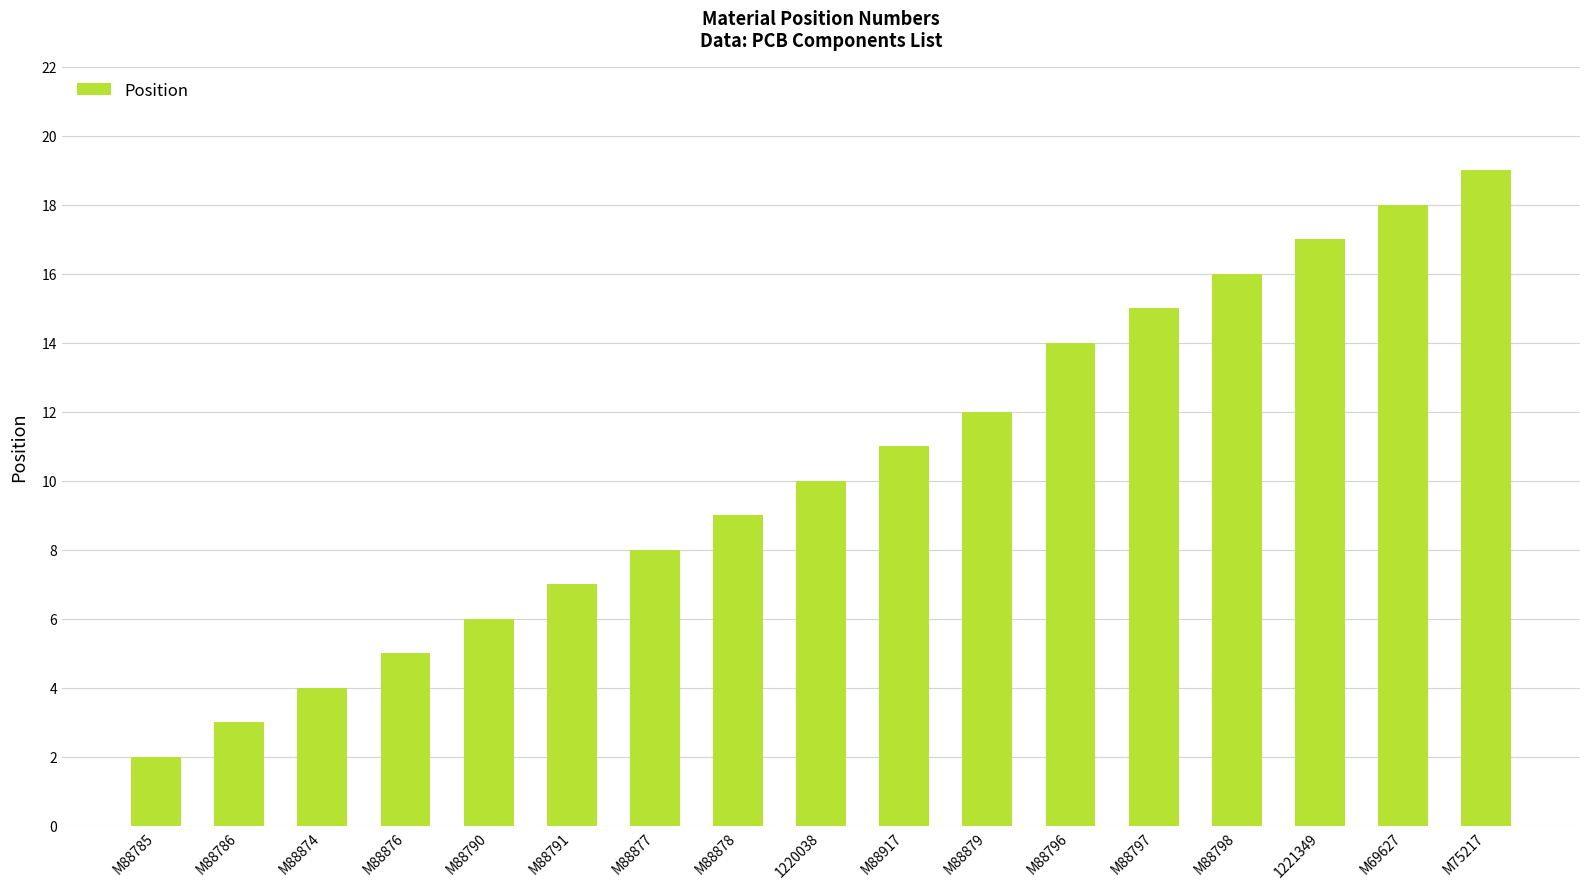

What is the value of the 10th bar from the left?

11